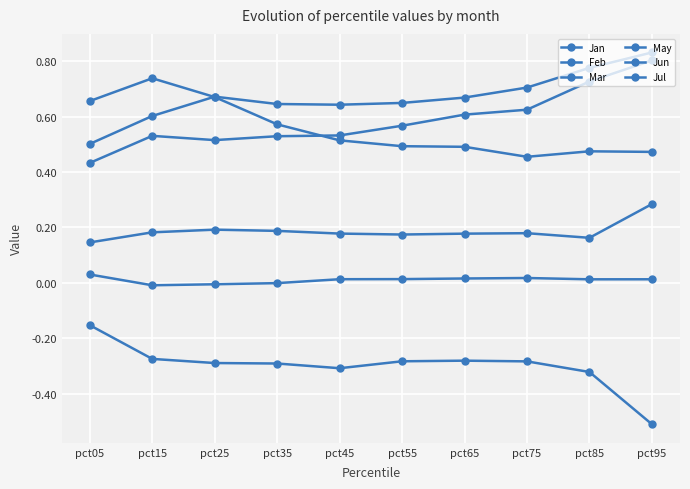

True or false: Feb and Jul intersect in this chart.

False